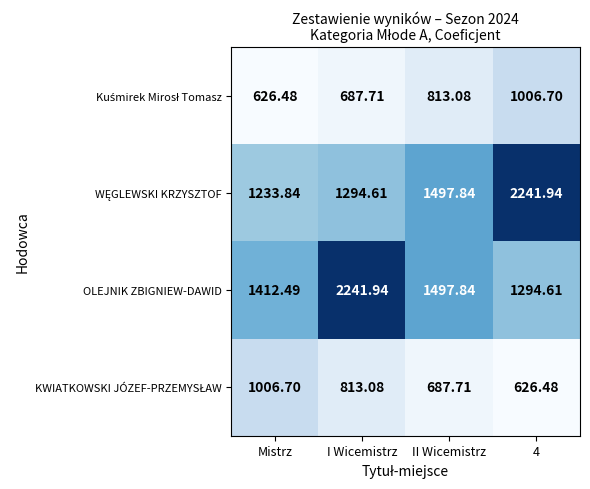

Which series has the largest total across all categories?

OLEJNIK ZBIGNIEW-DAWID